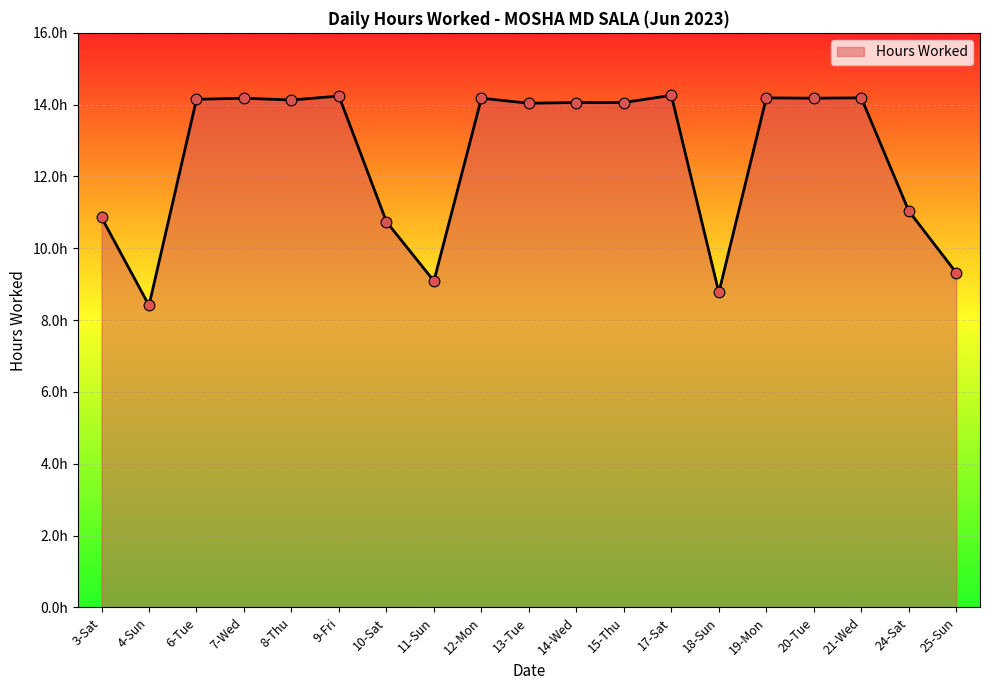

What is the change in value from 9-Fri to 20-Tue?

-0.1